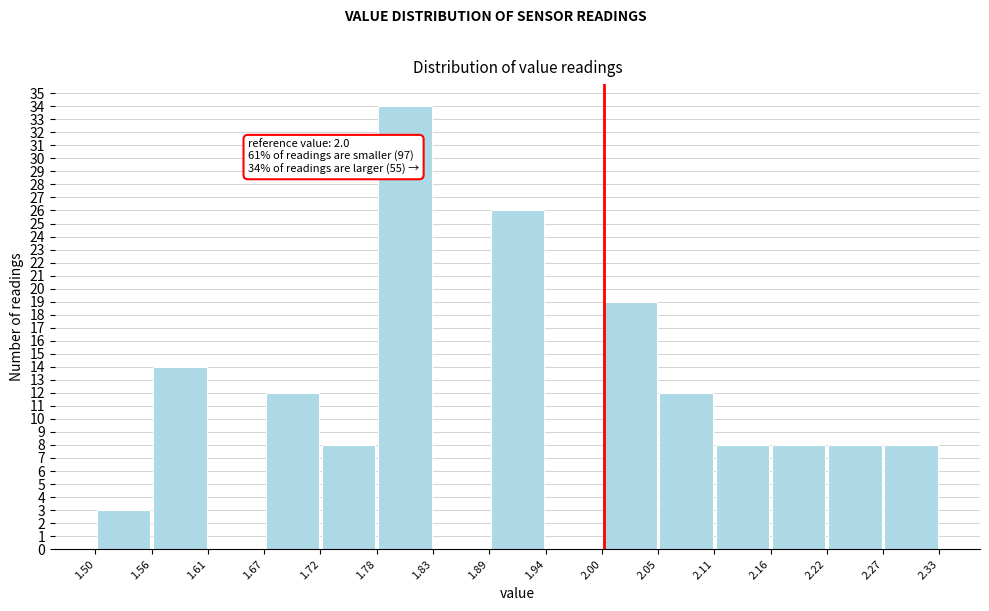

Which range on the x-axis has the tallest bar?

1.78 to 1.83